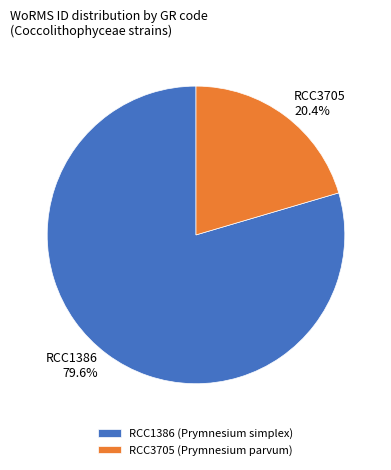

Which has a higher value, RCC3705 or RCC1386?

RCC1386